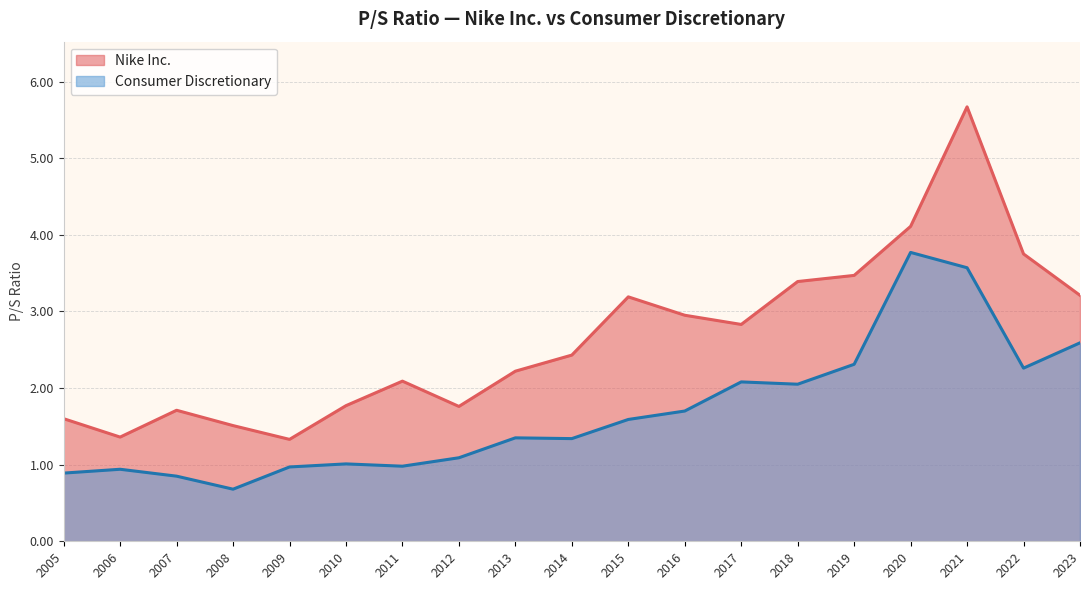

Which category has the lowest value in the Nike Inc. series?

2009